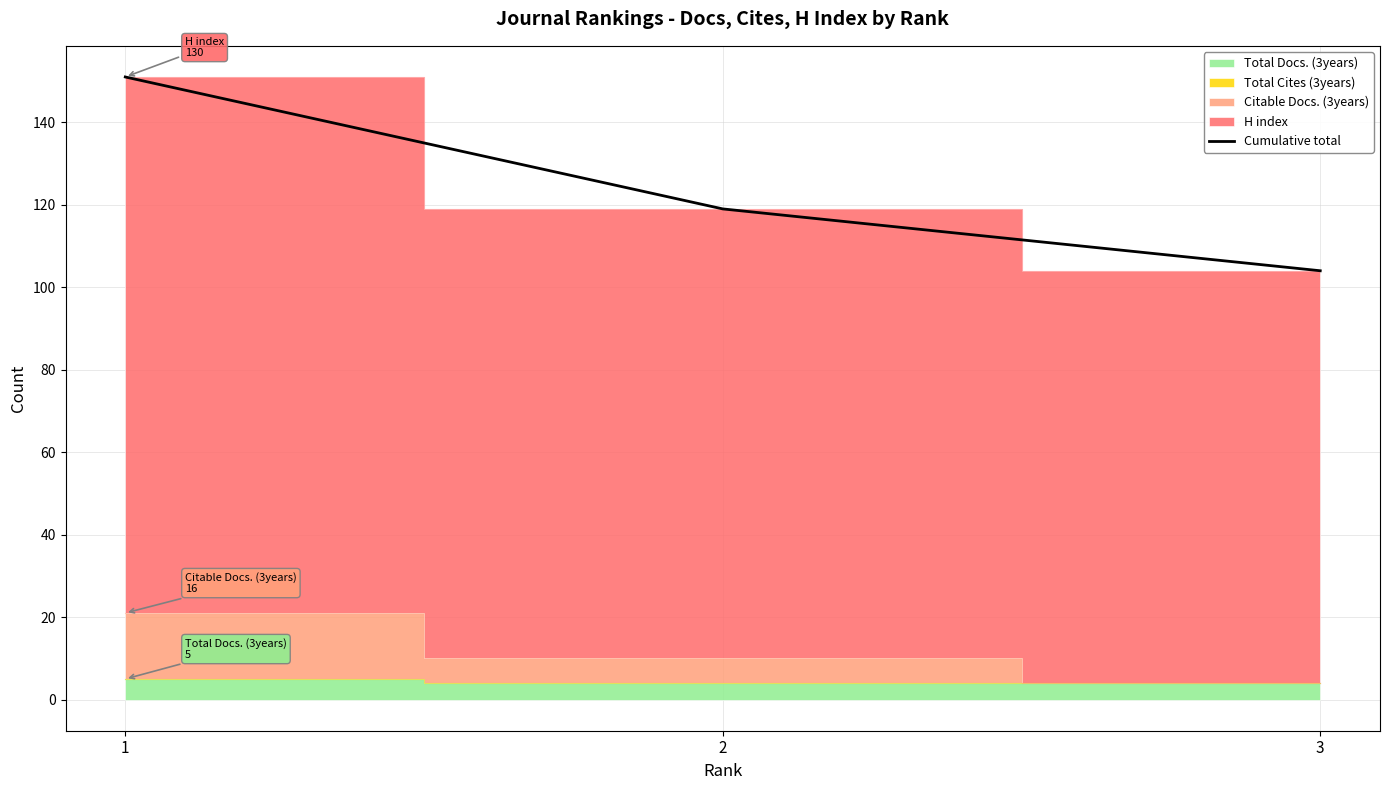

At which category does the chart reach its minimum across all series?

3